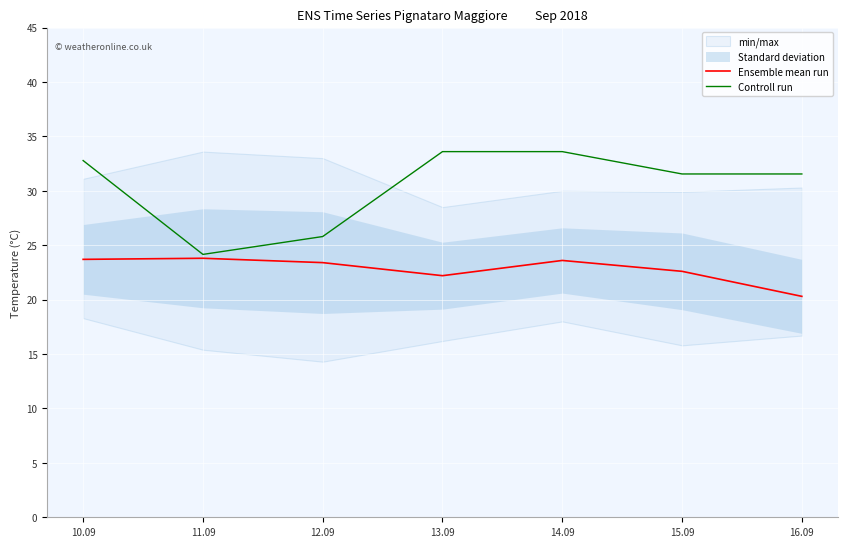

Which category has the lowest value in the Controll run series?

11.09